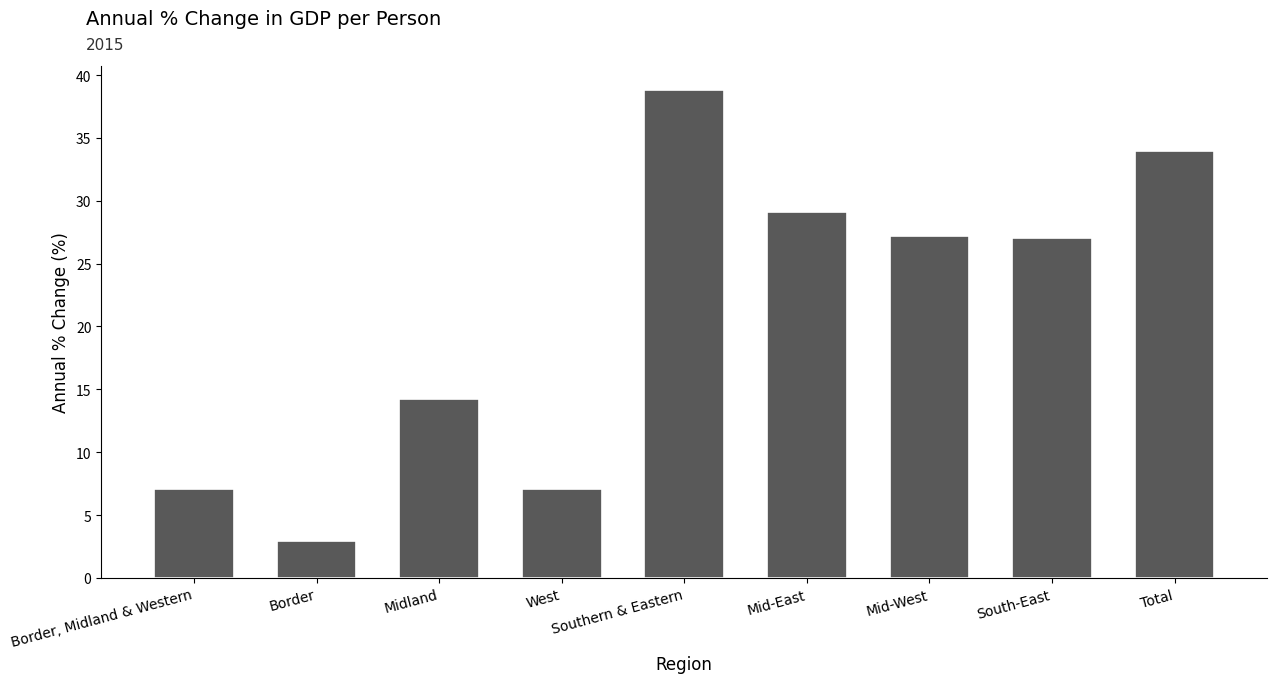

The value at Total is 33.9. True or false?

True